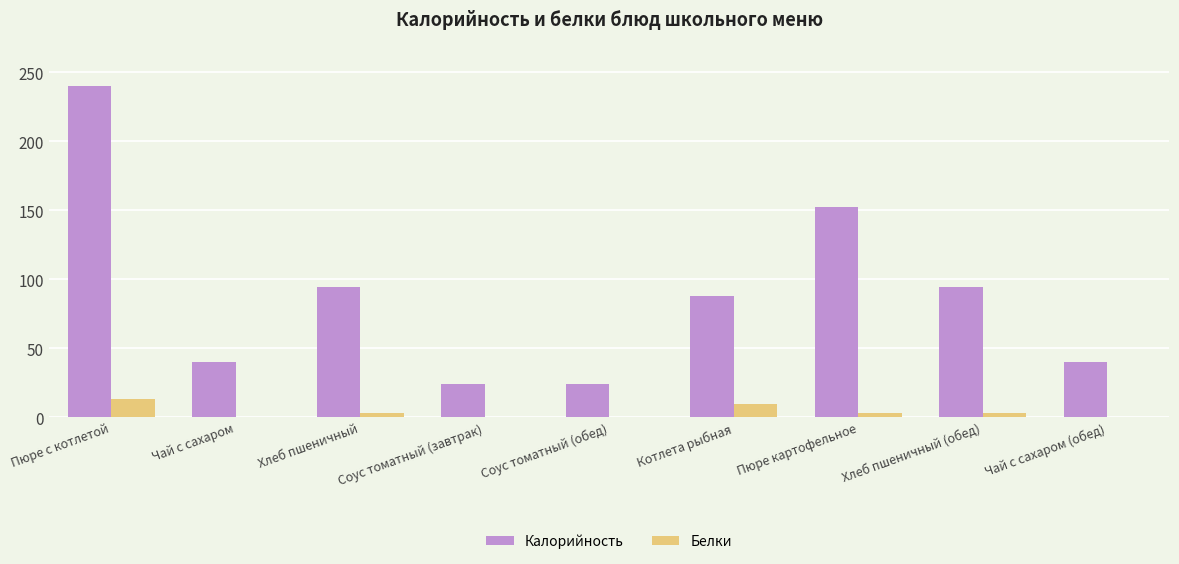

The Белки series shows 0.3 at Соус томатный (обед). True or false?

True